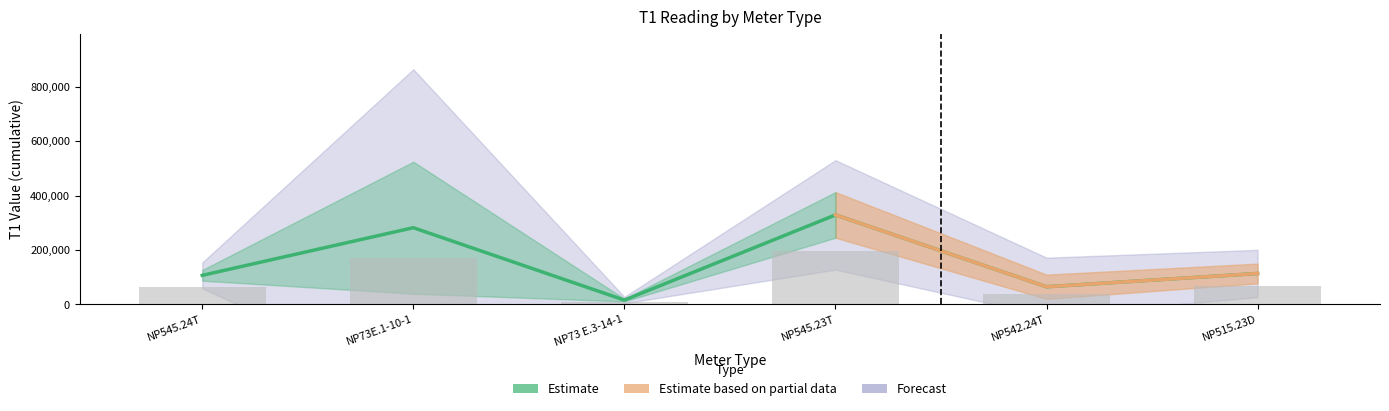

What is the change in value from NP73 E.3-14-1 to NP545.23T?

+313012.2